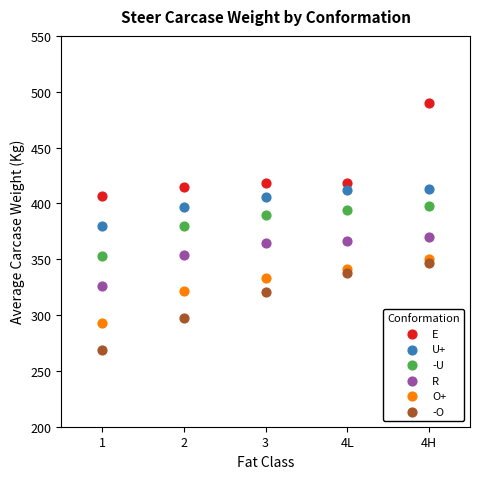

What is the X range (max minus min) for the scatter plot?

4.0